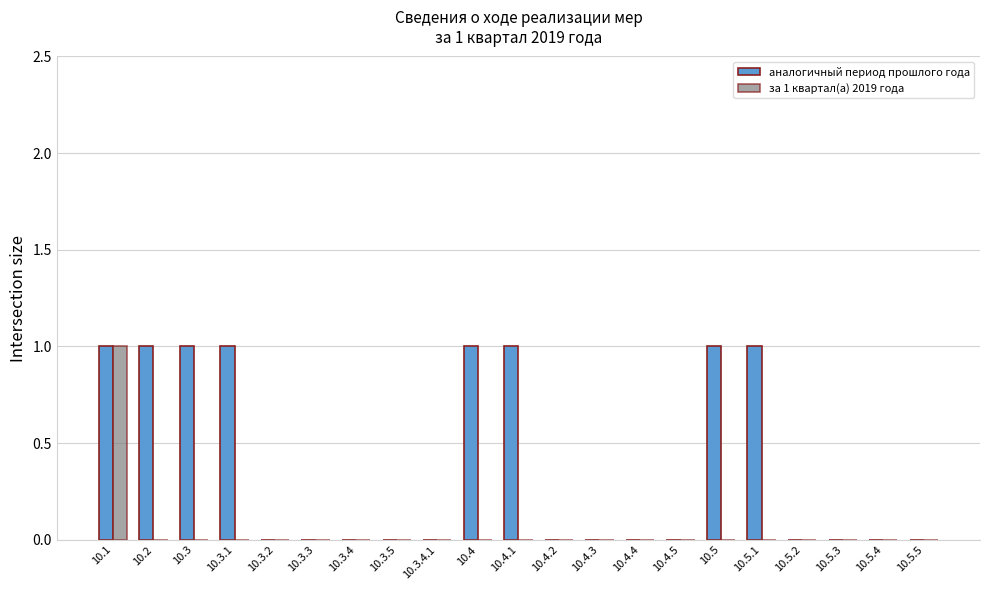

At which category is the sum across all series the highest?

10.1